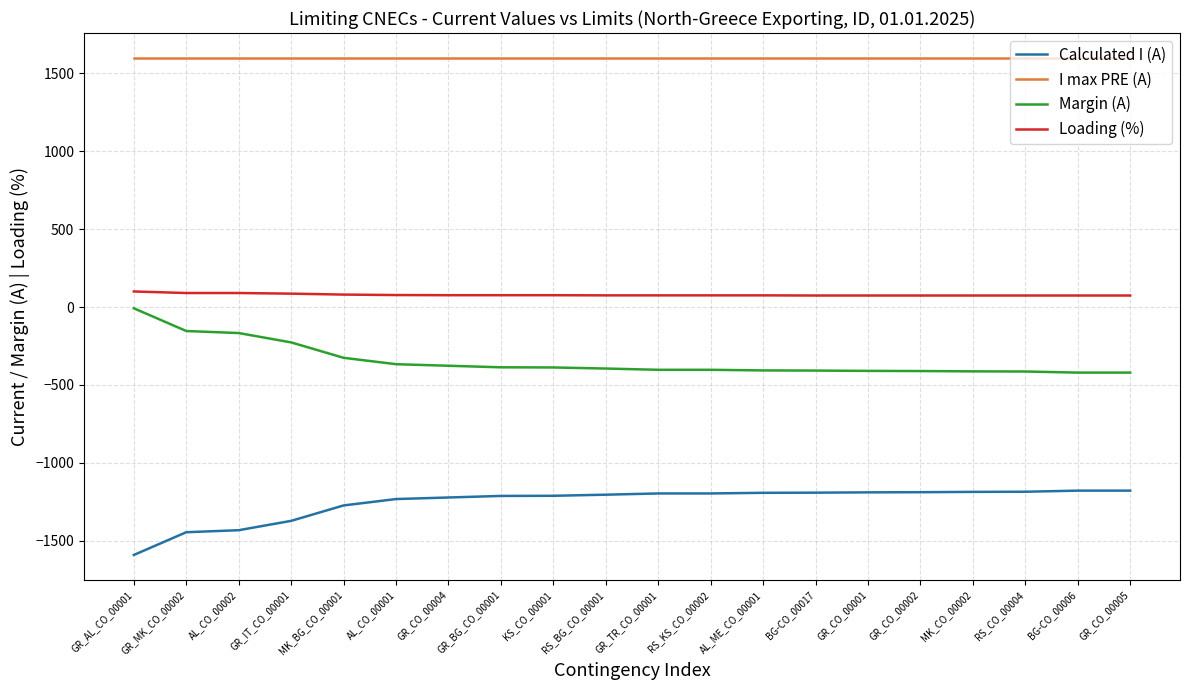

The value of Loading (%) at GR_CO_00002 is 74. True or false?

True